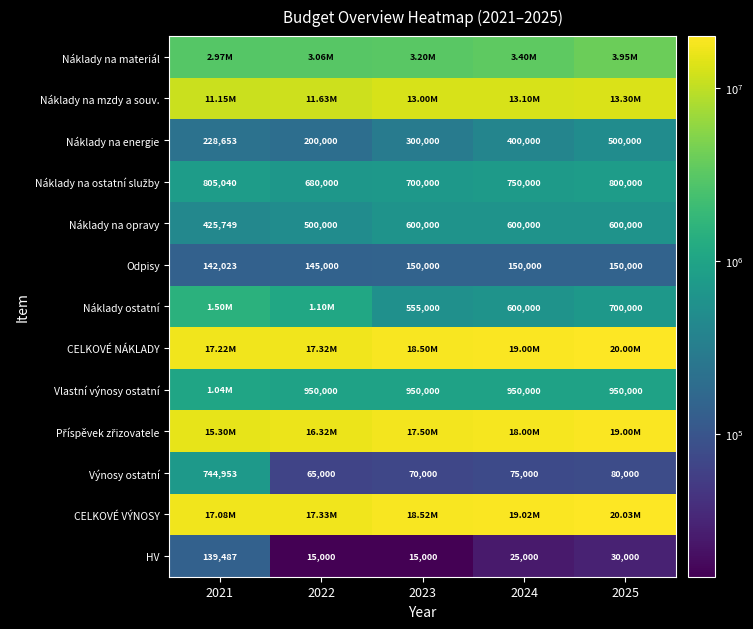

What is the sum of the Náklady na opravy values at 2025 and 2022?

1100000